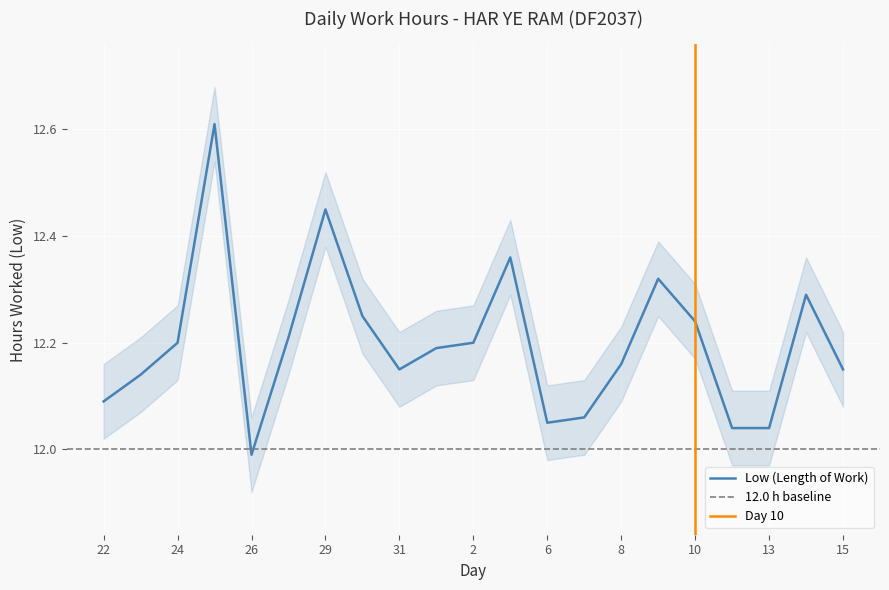

Between 24 and 26, which is larger?

24